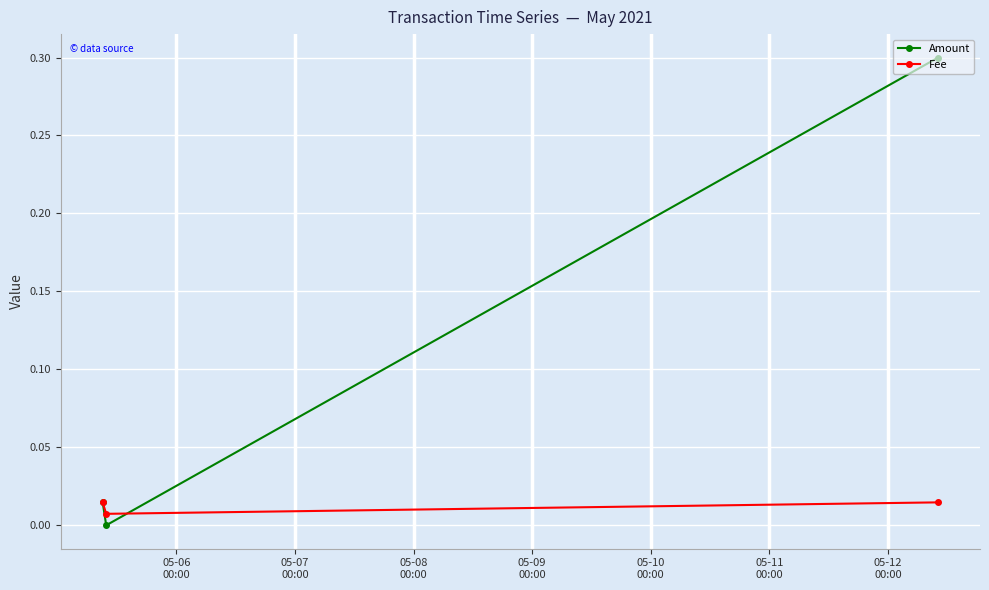

Which series has the largest total across all categories?

Amount